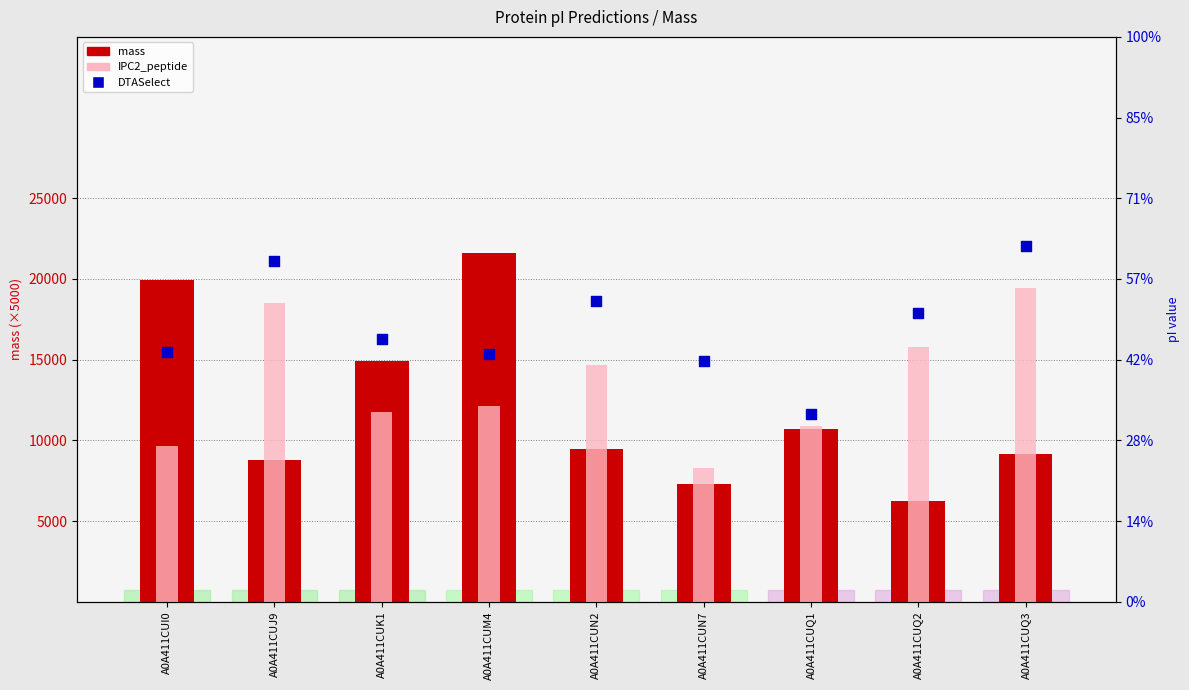

Which series reaches the minimum Y coordinate?

mass